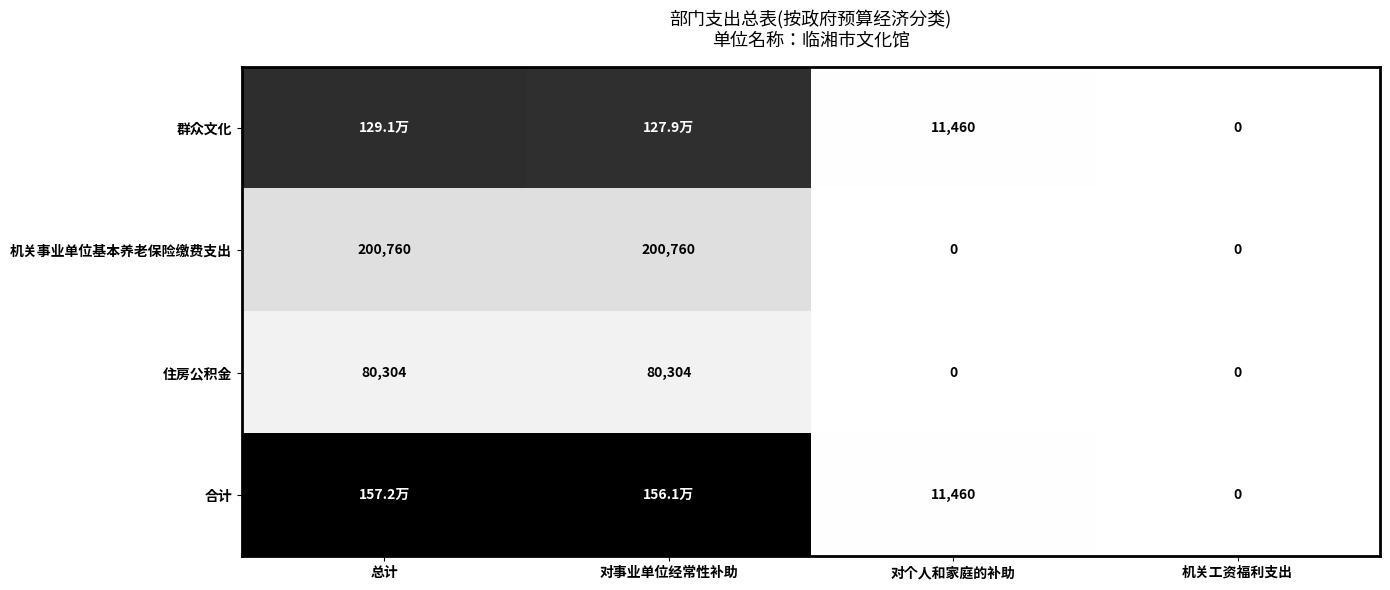

Is the value of 机关事业单位基本养老保险缴费支出 at 对个人和家庭的补助 greater than the value of 住房公积金 at 对事业单位经常性补助?

No